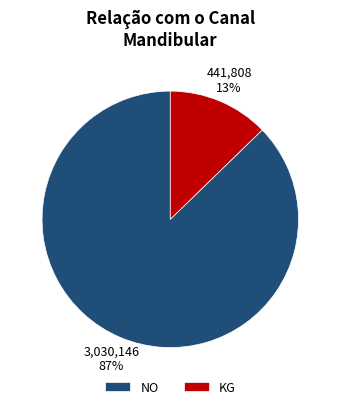

Rank the categories by value from highest to lowest.

NO, KG